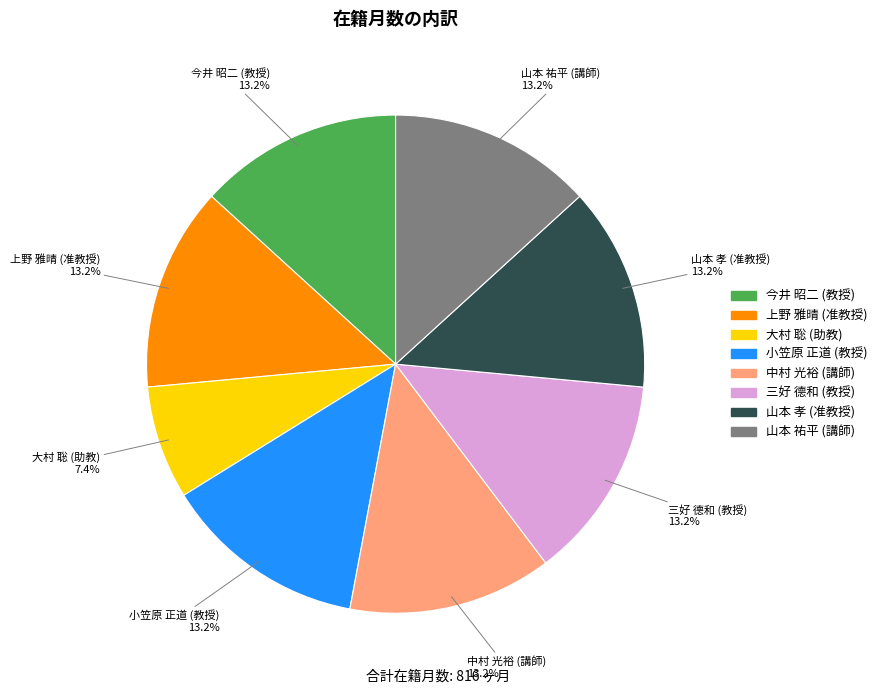

Count the number of slices in the pie.

8